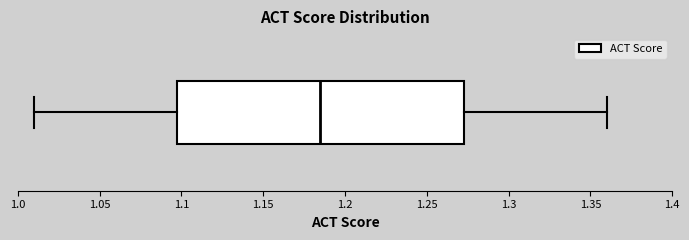

Read this box plot against the x-axis: the position of the median line, the range covered by the box, and the ends of both whiskers. The values are not printed on the chart, so give them approximately, as read against the axis.

median 1.185, box 1.100 to 1.275, whiskers 1.010 to 1.360